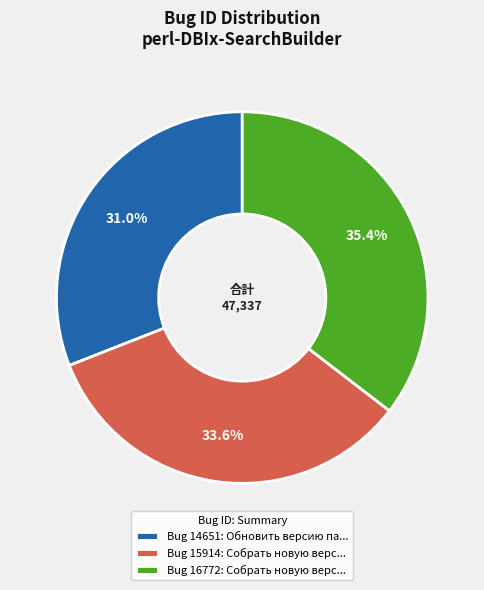

What percentage do Bug 16772: Собрать новую верс... and Bug 15914: Собрать новую верс... together represent?

69.0%